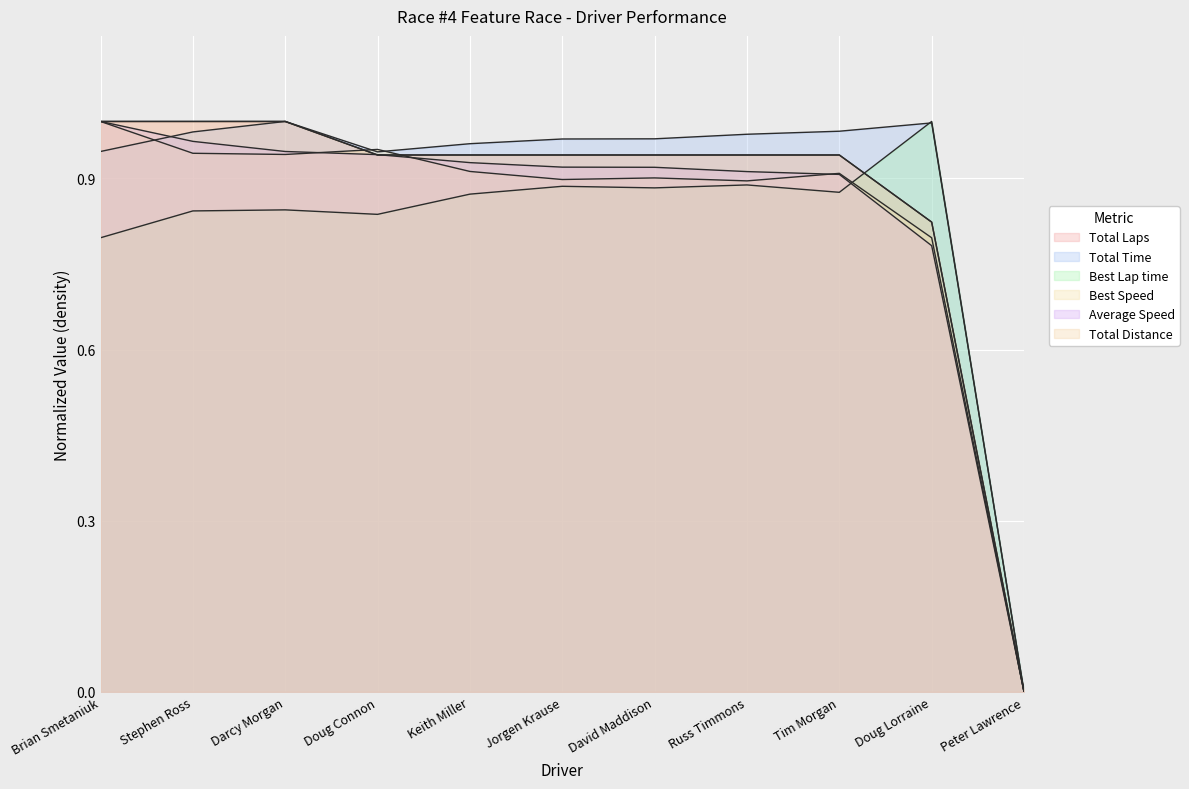

Reading right to left, extract all data points from this chart.

Total Laps: Peter Lawrence=0.0	Doug Lorraine=0.8	Tim Morgan=0.9	Russ Timmons=0.9	David Maddison=0.9	Jorgen Krause=0.9	Keith Miller=0.9	Doug Connon=0.9	Darcy Morgan=1.0	Stephen Ross=1.0	Brian Smetaniuk=1.0
Total Time: Peter Lawrence=0.0	Doug Lorraine=1.0	Tim Morgan=1.0	Russ Timmons=1.0	David Maddison=1.0	Jorgen Krause=1.0	Keith Miller=1.0	Doug Connon=0.9	Darcy Morgan=1.0	Stephen Ross=1.0	Brian Smetaniuk=0.9
Best Lap time: Peter Lawrence=0.0	Doug Lorraine=1.0	Tim Morgan=0.9	Russ Timmons=0.9	David Maddison=0.9	Jorgen Krause=0.9	Keith Miller=0.9	Doug Connon=0.8	Darcy Morgan=0.8	Stephen Ross=0.8	Brian Smetaniuk=0.8
Best Speed: Peter Lawrence=0.0	Doug Lorraine=0.8	Tim Morgan=0.9	Russ Timmons=0.9	David Maddison=0.9	Jorgen Krause=0.9	Keith Miller=0.9	Doug Connon=1.0	Darcy Morgan=0.9	Stephen Ross=0.9	Brian Smetaniuk=1.0
Average Speed: Peter Lawrence=0.0	Doug Lorraine=0.8	Tim Morgan=0.9	Russ Timmons=0.9	David Maddison=0.9	Jorgen Krause=0.9	Keith Miller=0.9	Doug Connon=0.9	Darcy Morgan=0.9	Stephen Ross=1.0	Brian Smetaniuk=1.0
Total Distance: Peter Lawrence=0.0	Doug Lorraine=0.8	Tim Morgan=0.9	Russ Timmons=0.9	David Maddison=0.9	Jorgen Krause=0.9	Keith Miller=0.9	Doug Connon=0.9	Darcy Morgan=1.0	Stephen Ross=1.0	Brian Smetaniuk=1.0